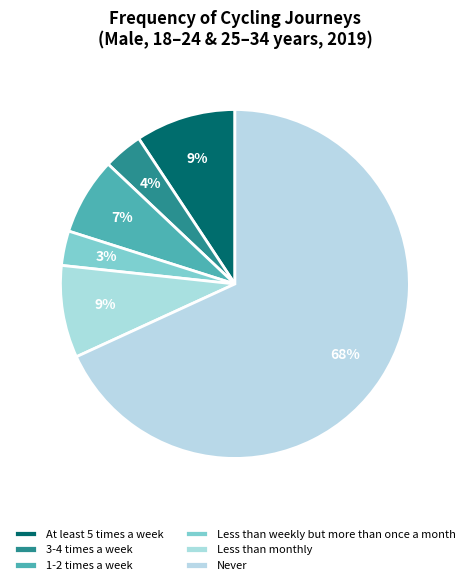

Count the number of slices in the pie.

6